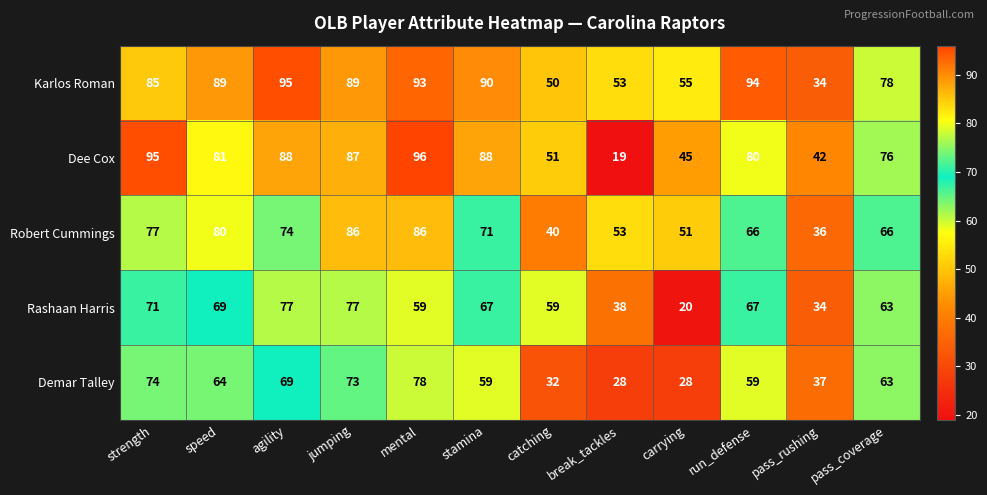

Which series changed the most between speed and carrying?

Rashaan Harris